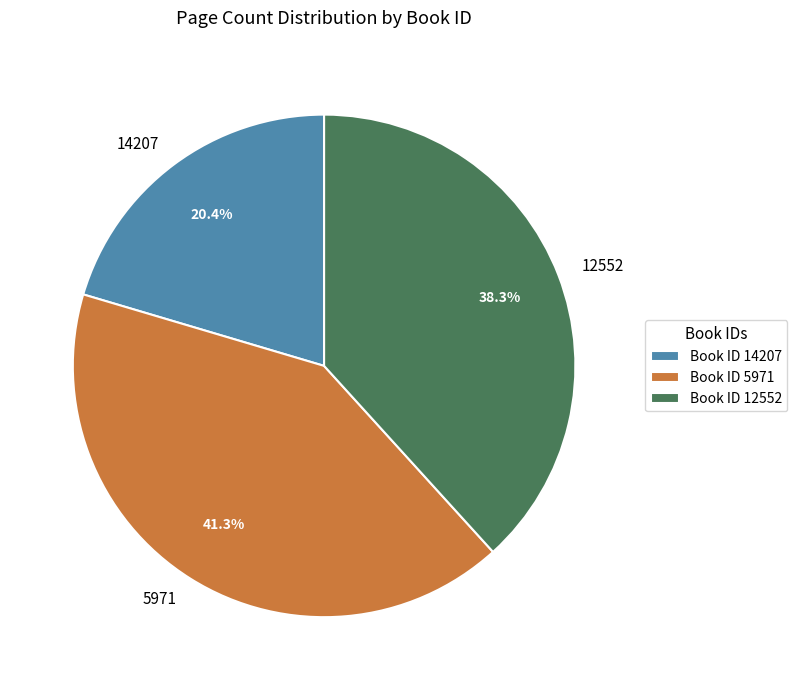

The 12552 slice represents 29% of the pie. True or false?

False